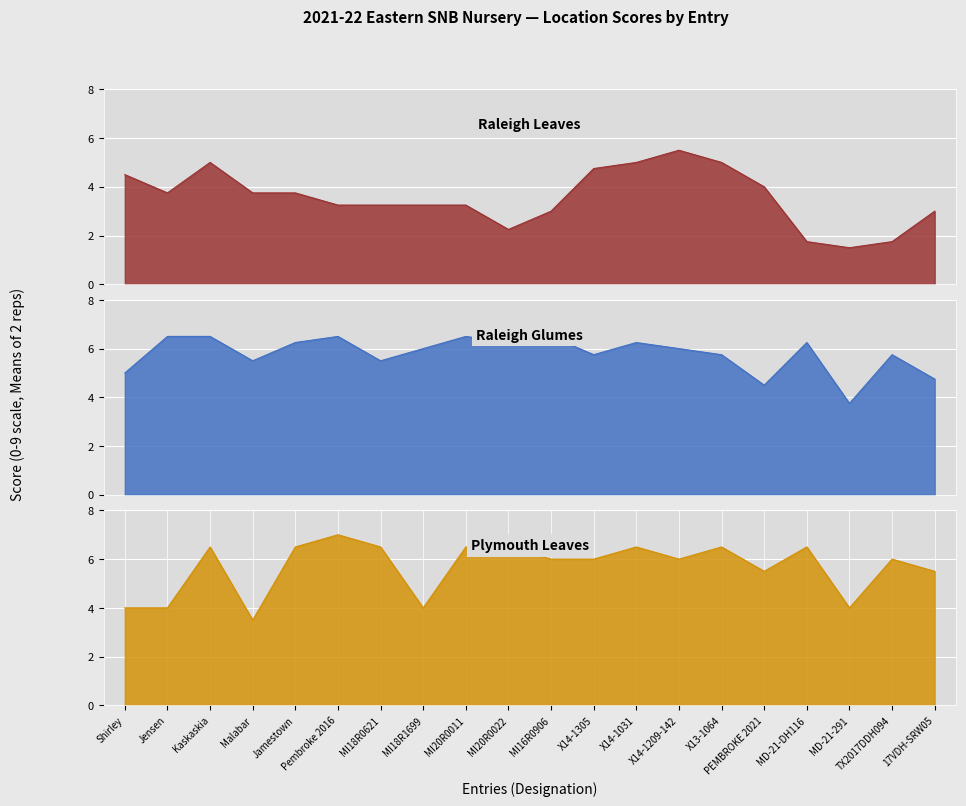

How many lines are shown in the chart?

3